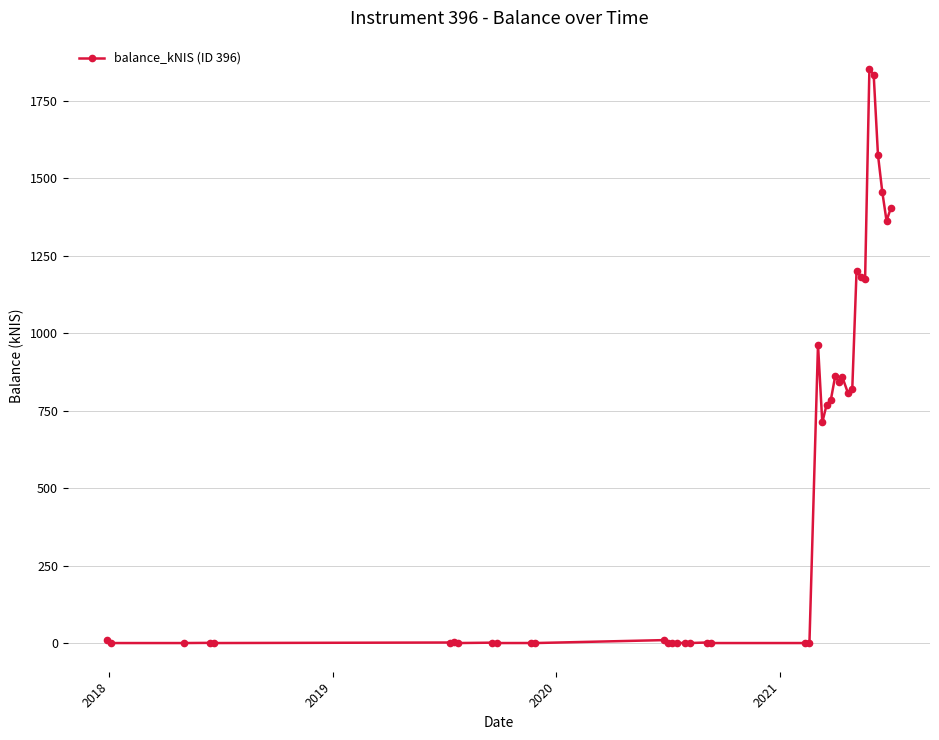

What is the greatest value displayed?

1850.7